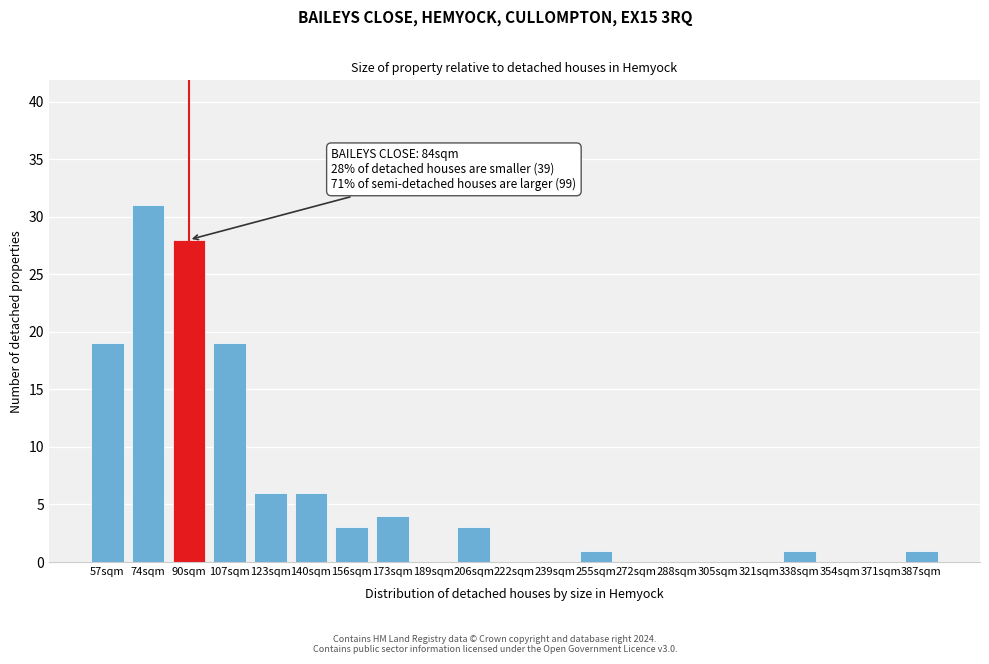

Reading right to left, extract all data points from this chart.

387sqm=1	371sqm=0	354sqm=0	338sqm=1	321sqm=0	305sqm=0	288sqm=0	272sqm=0	255sqm=1	239sqm=0	222sqm=0	206sqm=3	189sqm=0	173sqm=4	156sqm=3	140sqm=6	123sqm=6	107sqm=19	90sqm=28	74sqm=31	57sqm=19